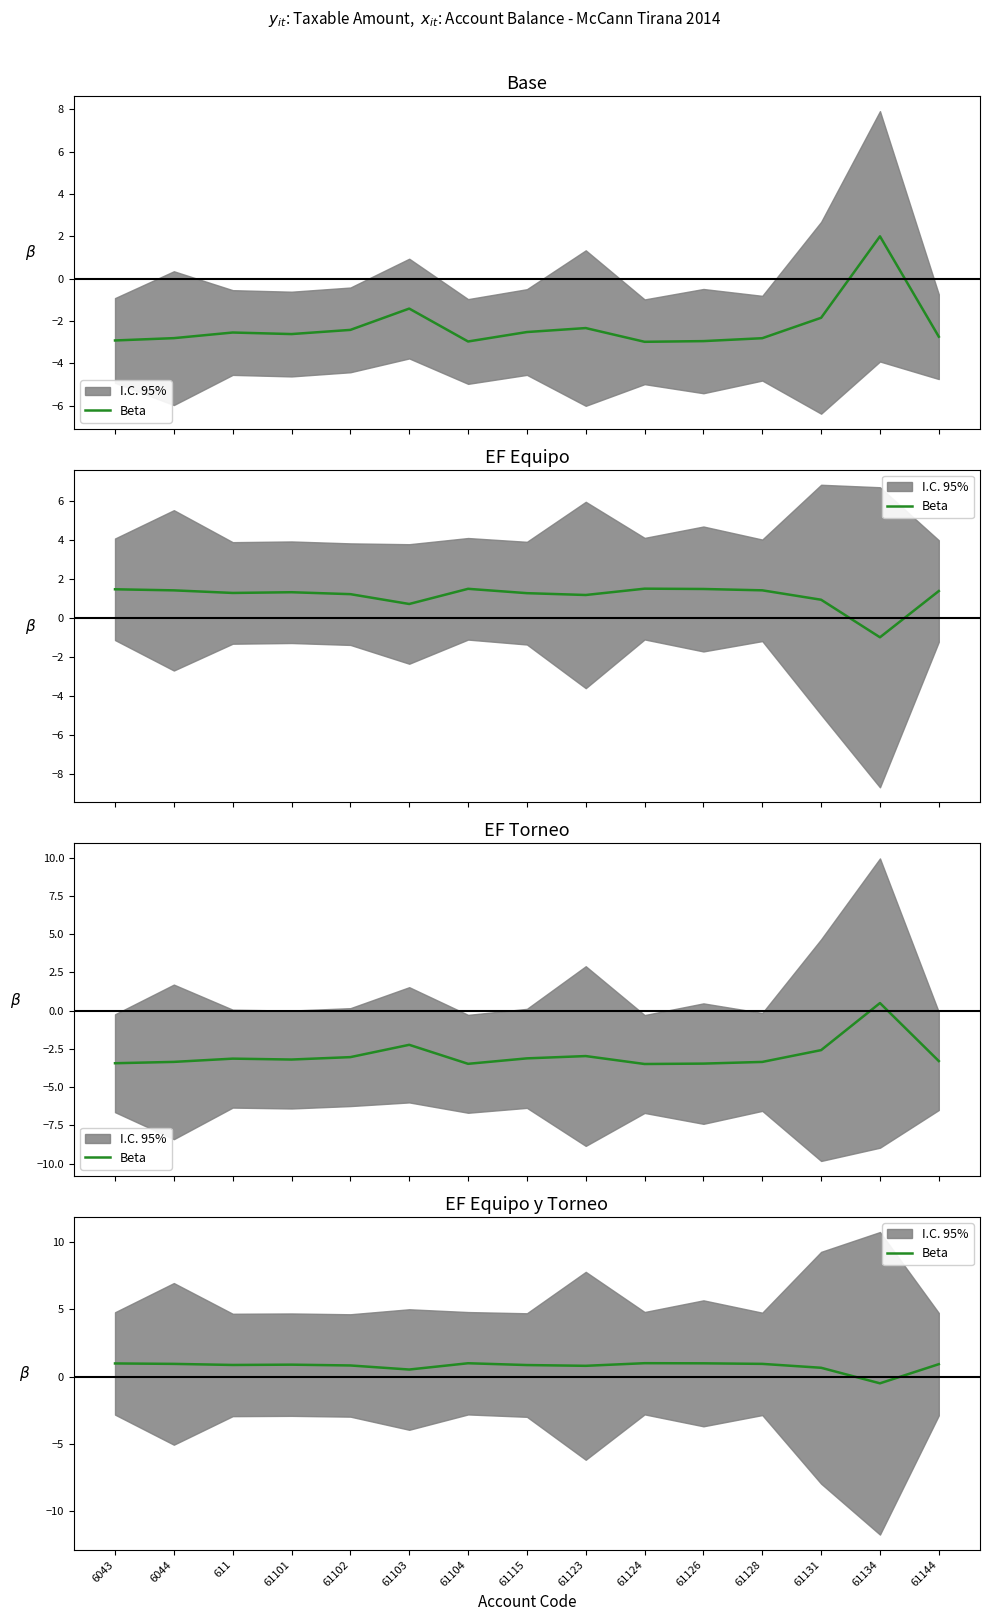

The value at 61124 is 1.0. True or false?

True